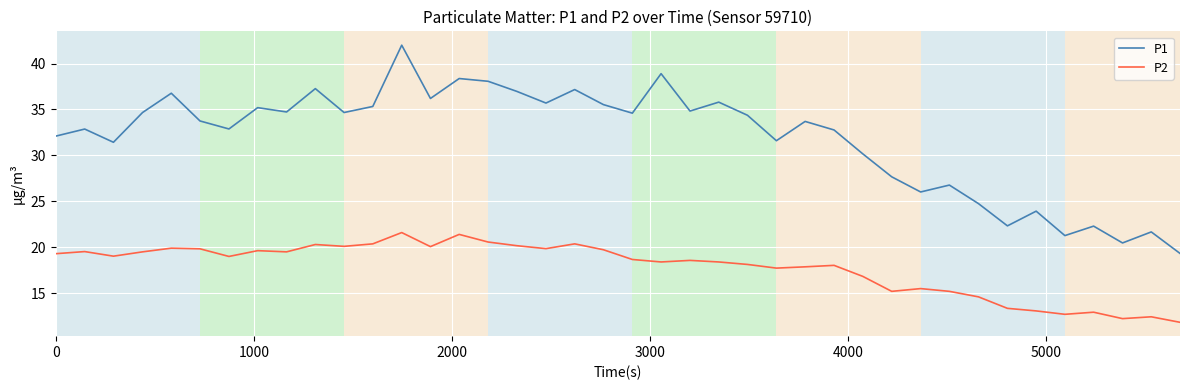

Which series has the largest range (max minus min)?

P1